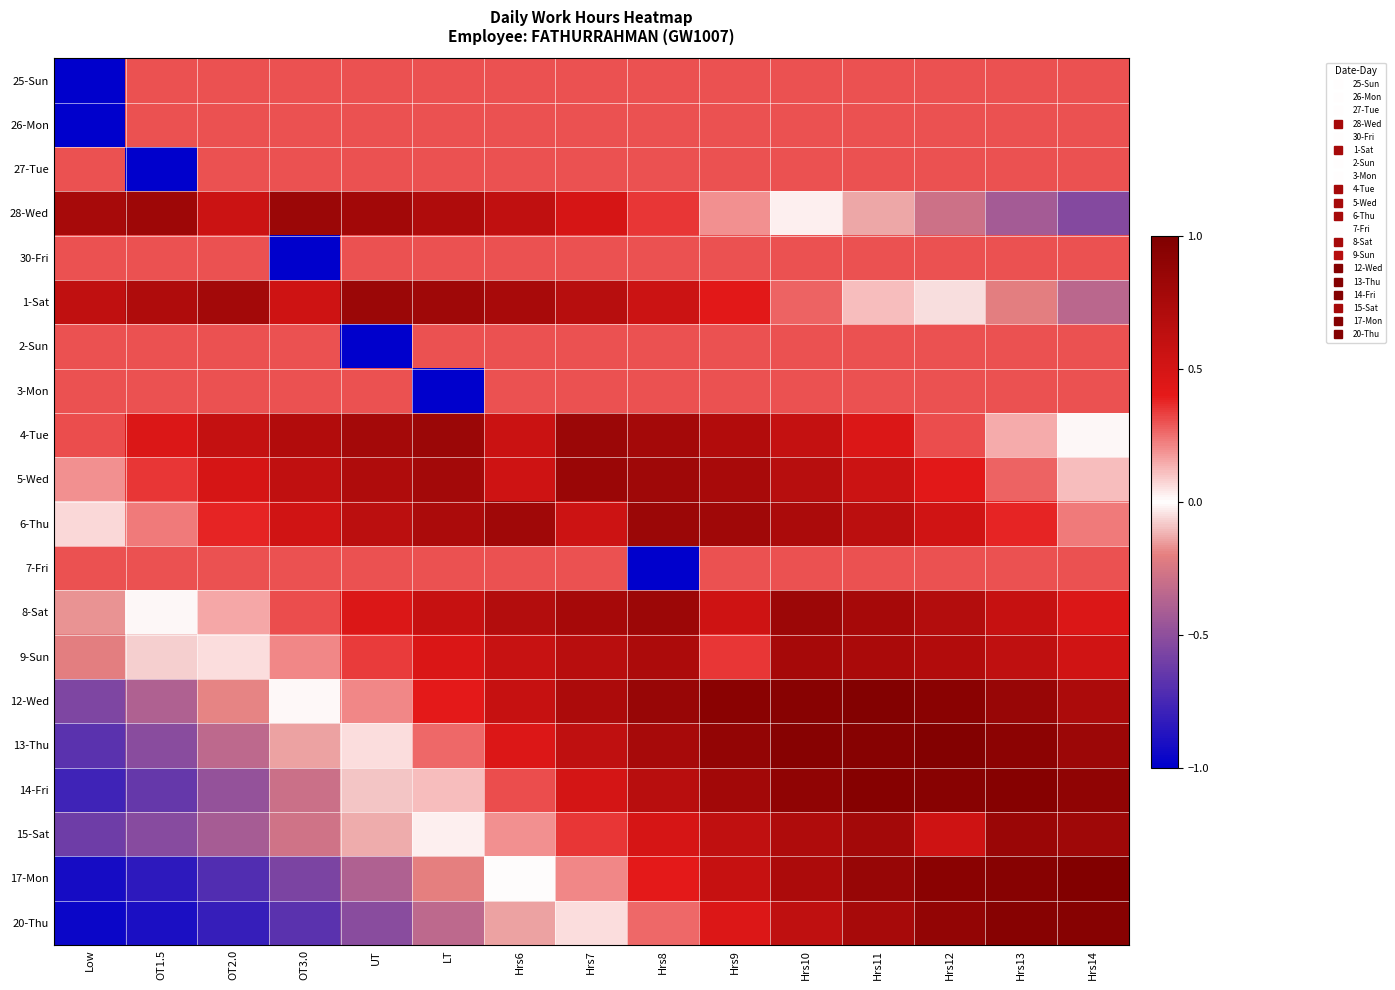

Reading right to left, extract all data points from this chart.

25-Sun: Hrs14=0.3	Hrs13=0.3	Hrs12=0.3	Hrs11=0.3	Hrs10=0.3	Hrs9=0.3	Hrs8=0.3	Hrs7=0.3	Hrs6=0.3	LT=0.3	UT=0.3	OT3.0=0.3	OT2.0=0.3	OT1.5=0.3	Low=-1.0
26-Mon: Hrs14=0.3	Hrs13=0.3	Hrs12=0.3	Hrs11=0.3	Hrs10=0.3	Hrs9=0.3	Hrs8=0.3	Hrs7=0.3	Hrs6=0.3	LT=0.3	UT=0.3	OT3.0=0.3	OT2.0=0.3	OT1.5=0.3	Low=-1.0
27-Tue: Hrs14=0.3	Hrs13=0.3	Hrs12=0.3	Hrs11=0.3	Hrs10=0.3	Hrs9=0.3	Hrs8=0.3	Hrs7=0.3	Hrs6=0.3	LT=0.3	UT=0.3	OT3.0=0.3	OT2.0=0.3	OT1.5=-1.0	Low=0.3
28-Wed: Hrs14=-0.5	Hrs13=-0.4	Hrs12=-0.3	Hrs11=-0.1	Hrs10=0.0	Hrs9=0.2	Hrs8=0.3	Hrs7=0.5	Hrs6=0.6	LT=0.7	UT=0.8	OT3.0=0.8	OT2.0=0.6	OT1.5=0.8	Low=0.8
30-Fri: Hrs14=0.3	Hrs13=0.3	Hrs12=0.3	Hrs11=0.3	Hrs10=0.3	Hrs9=0.3	Hrs8=0.3	Hrs7=0.3	Hrs6=0.3	LT=0.3	UT=0.3	OT3.0=-1.0	OT2.0=0.3	OT1.5=0.3	Low=0.3
1-Sat: Hrs14=-0.3	Hrs13=-0.2	Hrs12=-0.1	Hrs11=0.1	Hrs10=0.3	Hrs9=0.4	Hrs8=0.6	Hrs7=0.7	Hrs6=0.8	LT=0.8	UT=0.8	OT3.0=0.5	OT2.0=0.8	OT1.5=0.7	Low=0.6
2-Sun: Hrs14=0.3	Hrs13=0.3	Hrs12=0.3	Hrs11=0.3	Hrs10=0.3	Hrs9=0.3	Hrs8=0.3	Hrs7=0.3	Hrs6=0.3	LT=0.3	UT=-1.0	OT3.0=0.3	OT2.0=0.3	OT1.5=0.3	Low=0.3
3-Mon: Hrs14=0.3	Hrs13=0.3	Hrs12=0.3	Hrs11=0.3	Hrs10=0.3	Hrs9=0.3	Hrs8=0.3	Hrs7=0.3	Hrs6=0.3	LT=-1.0	UT=0.3	OT3.0=0.3	OT2.0=0.3	OT1.5=0.3	Low=0.3
4-Tue: Hrs14=-0.0	Hrs13=0.1	Hrs12=0.3	Hrs11=0.5	Hrs10=0.6	Hrs9=0.7	Hrs8=0.8	Hrs7=0.8	Hrs6=0.6	LT=0.8	UT=0.8	OT3.0=0.7	OT2.0=0.6	OT1.5=0.5	Low=0.3
5-Wed: Hrs14=0.1	Hrs13=0.3	Hrs12=0.4	Hrs11=0.6	Hrs10=0.7	Hrs9=0.8	Hrs8=0.8	Hrs7=0.8	Hrs6=0.5	LT=0.8	UT=0.7	OT3.0=0.6	OT2.0=0.5	OT1.5=0.3	Low=0.2
6-Thu: Hrs14=0.2	Hrs13=0.4	Hrs12=0.5	Hrs11=0.6	Hrs10=0.7	Hrs9=0.8	Hrs8=0.8	Hrs7=0.5	Hrs6=0.8	LT=0.7	UT=0.6	OT3.0=0.5	OT2.0=0.4	OT1.5=0.2	Low=0.1
7-Fri: Hrs14=0.3	Hrs13=0.3	Hrs12=0.3	Hrs11=0.3	Hrs10=0.3	Hrs9=0.3	Hrs8=-1.0	Hrs7=0.3	Hrs6=0.3	LT=0.3	UT=0.3	OT3.0=0.3	OT2.0=0.3	OT1.5=0.3	Low=0.3
8-Sat: Hrs14=0.5	Hrs13=0.6	Hrs12=0.7	Hrs11=0.8	Hrs10=0.8	Hrs9=0.5	Hrs8=0.8	Hrs7=0.8	Hrs6=0.7	LT=0.6	UT=0.5	OT3.0=0.3	OT2.0=0.1	OT1.5=-0.0	Low=-0.2
9-Sun: Hrs14=0.5	Hrs13=0.6	Hrs12=0.7	Hrs11=0.7	Hrs10=0.8	Hrs9=0.3	Hrs8=0.7	Hrs7=0.7	Hrs6=0.6	LT=0.5	UT=0.3	OT3.0=0.2	OT2.0=0.1	OT1.5=-0.1	Low=-0.2
12-Wed: Hrs14=0.7	Hrs13=0.8	Hrs12=0.9	Hrs11=1.0	Hrs10=0.9	Hrs9=0.9	Hrs8=0.8	Hrs7=0.7	Hrs6=0.6	LT=0.4	UT=0.2	OT3.0=0.0	OT2.0=-0.2	OT1.5=-0.4	Low=-0.6
13-Thu: Hrs14=0.8	Hrs13=0.9	Hrs12=1.0	Hrs11=0.9	Hrs10=0.9	Hrs9=0.9	Hrs8=0.8	Hrs7=0.6	Hrs6=0.4	LT=0.3	UT=0.1	OT3.0=-0.1	OT2.0=-0.3	OT1.5=-0.5	Low=-0.7
14-Fri: Hrs14=0.9	Hrs13=1.0	Hrs12=0.9	Hrs11=1.0	Hrs10=0.9	Hrs9=0.8	Hrs8=0.7	Hrs7=0.5	Hrs6=0.3	LT=0.1	UT=-0.1	OT3.0=-0.3	OT2.0=-0.5	OT1.5=-0.6	Low=-0.8
15-Sat: Hrs14=0.8	Hrs13=0.8	Hrs12=0.5	Hrs11=0.8	Hrs10=0.7	Hrs9=0.6	Hrs8=0.5	Hrs7=0.3	Hrs6=0.2	LT=0.0	UT=-0.1	OT3.0=-0.3	OT2.0=-0.4	OT1.5=-0.5	Low=-0.6
17-Mon: Hrs14=1.0	Hrs13=1.0	Hrs12=0.9	Hrs11=0.9	Hrs10=0.7	Hrs9=0.6	Hrs8=0.4	Hrs7=0.2	Hrs6=0.0	LT=-0.2	UT=-0.4	OT3.0=-0.6	OT2.0=-0.7	OT1.5=-0.8	Low=-0.9
20-Thu: Hrs14=0.9	Hrs13=0.9	Hrs12=0.9	Hrs11=0.8	Hrs10=0.6	Hrs9=0.5	Hrs8=0.3	Hrs7=0.1	Hrs6=-0.1	LT=-0.3	UT=-0.5	OT3.0=-0.7	OT2.0=-0.8	OT1.5=-0.9	Low=-1.0